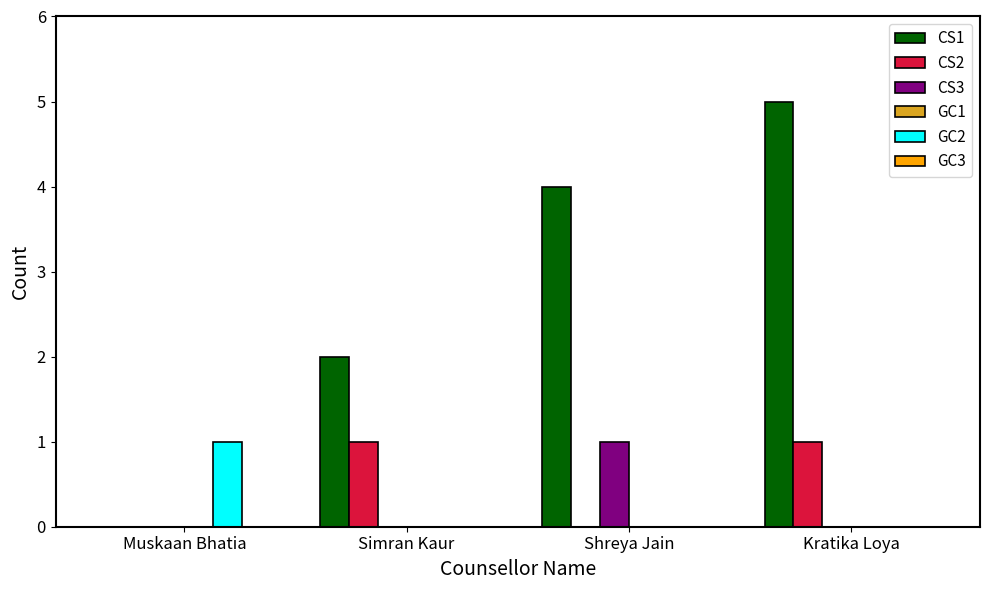

The value of CS1 at Shreya Jain is 4. True or false?

True